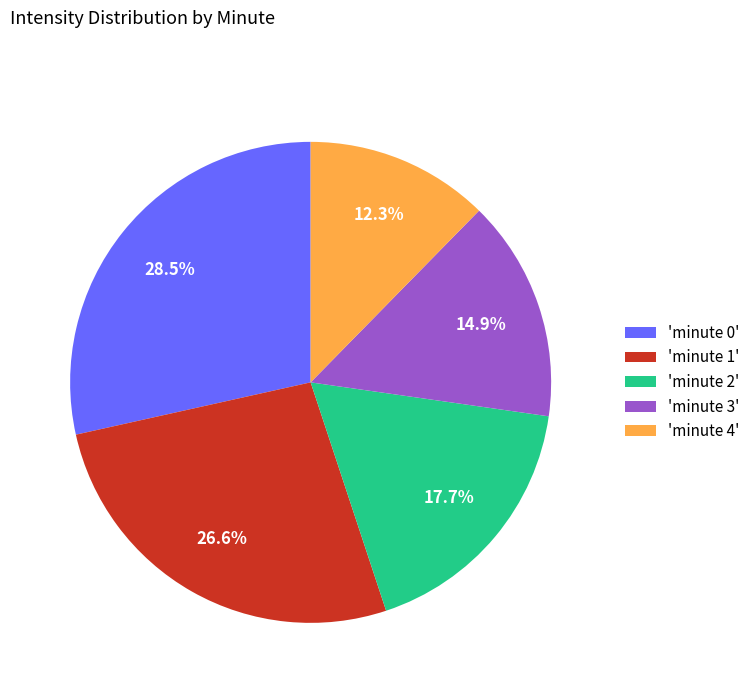

To the nearest percent, what is the difference between the largest and smallest slice percentages?

16%